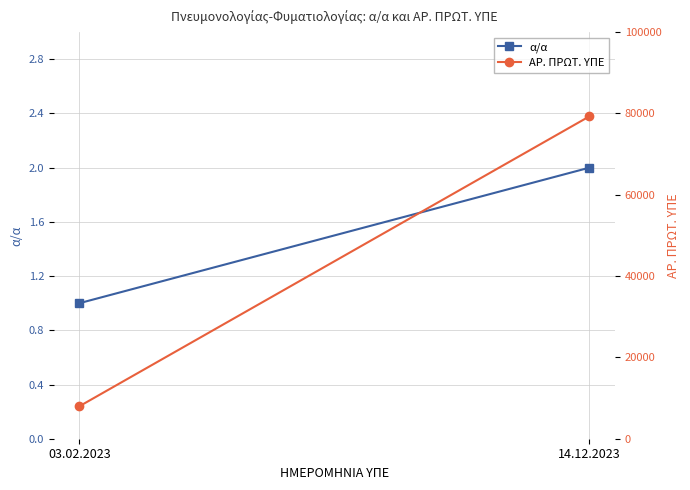

Which series has the widest spread of values?

ΑΡ. ΠΡΩΤ. ΥΠΕ